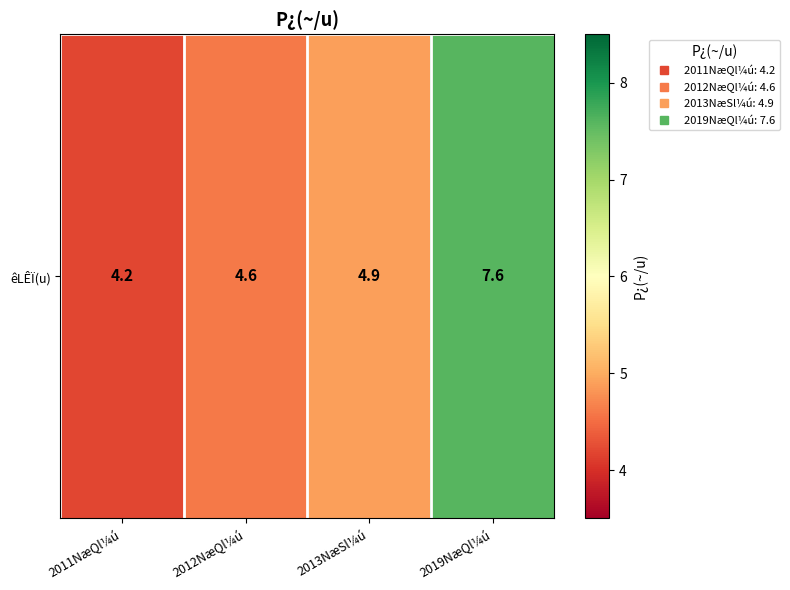

Is it true that the value at 2019NæQl¼ú is 9.9?

False